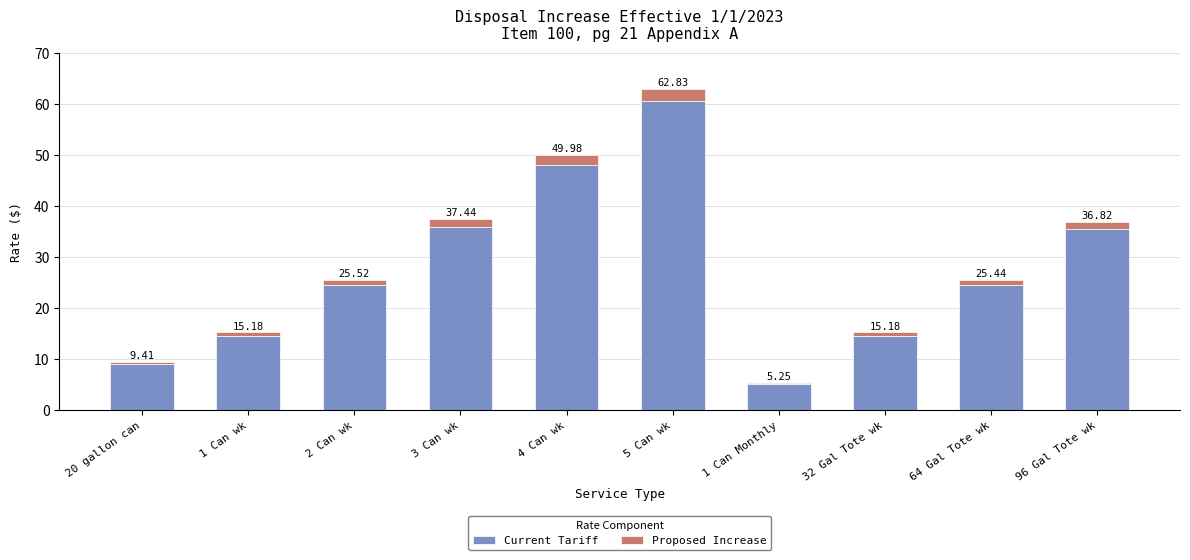

Rank the series at 64 Gal Tote wk from highest to lowest value.

Current Tariff, Proposed Increase